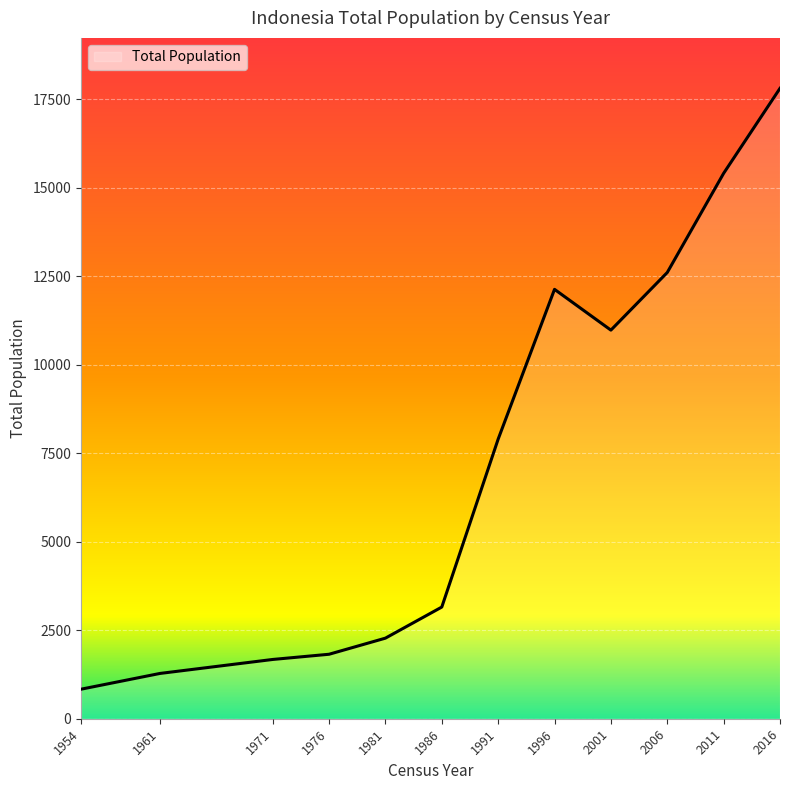

True or false: the data shows 18737 at 2001.

False